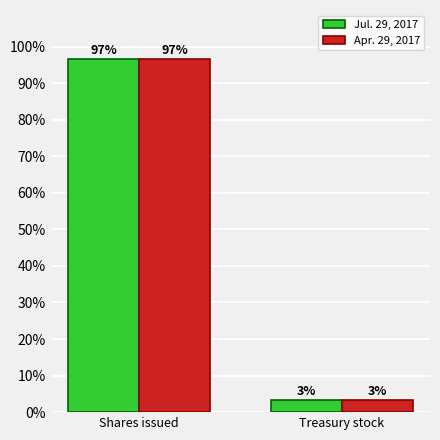

What is the average value of the Apr. 29, 2017 series?

50.0